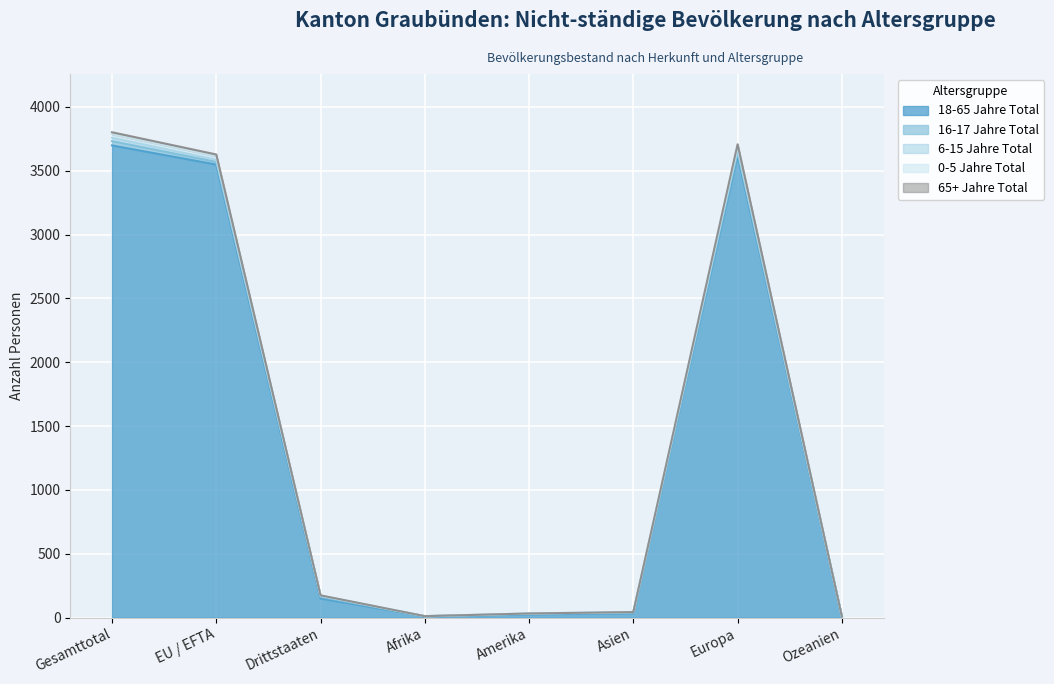

Which series changed the most between Afrika and Ozeanien?

18-65 Jahre Total